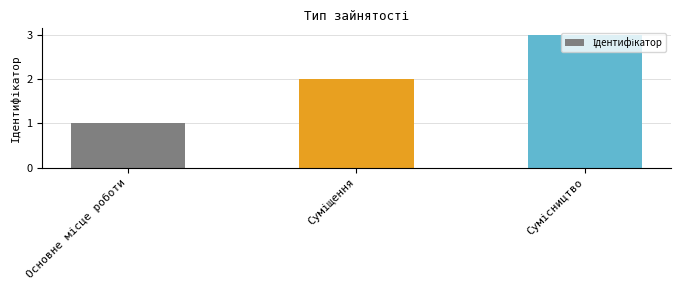

What is the sum of all values?

6